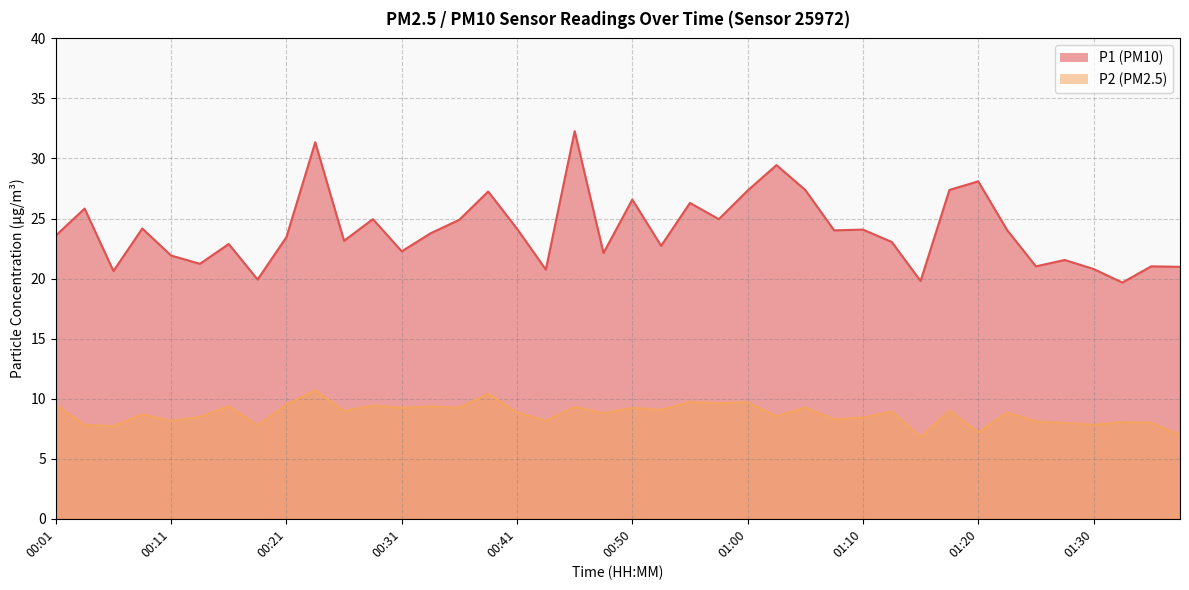

What is the label of the 5th point from the left?

00:11